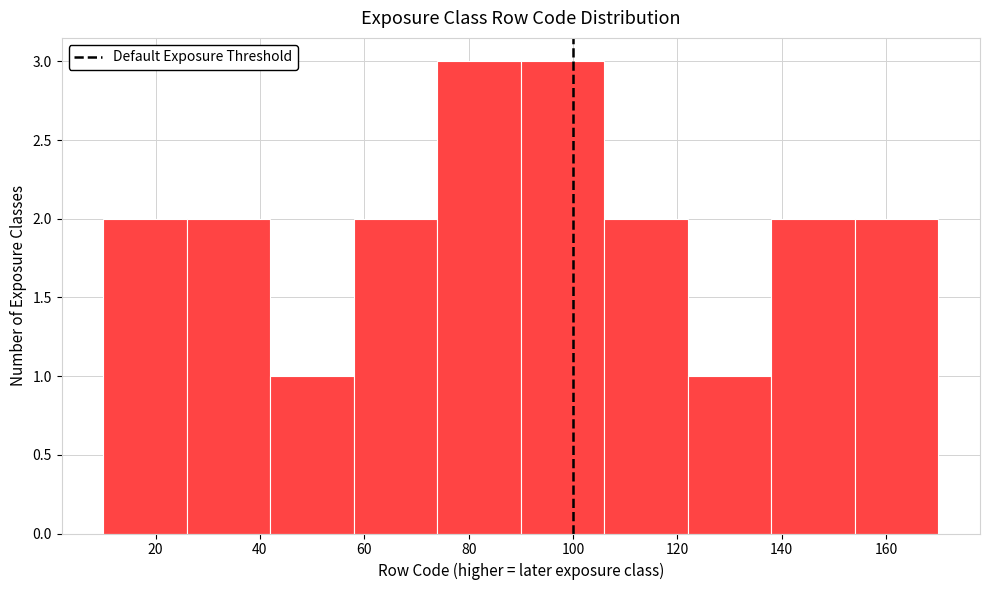

Reading left to right, transcribe this chart: for each bar, give the range it covers on the x-axis and its height. The values are not printed on the chart, so give them approximately, as read against the axis.

10 to 26: 2
26 to 42: 2
42 to 58: 1
58 to 74: 2
74 to 90: 3
90 to 106: 3
106 to 122: 2
122 to 138: 1
138 to 154: 2
154 to 170: 2